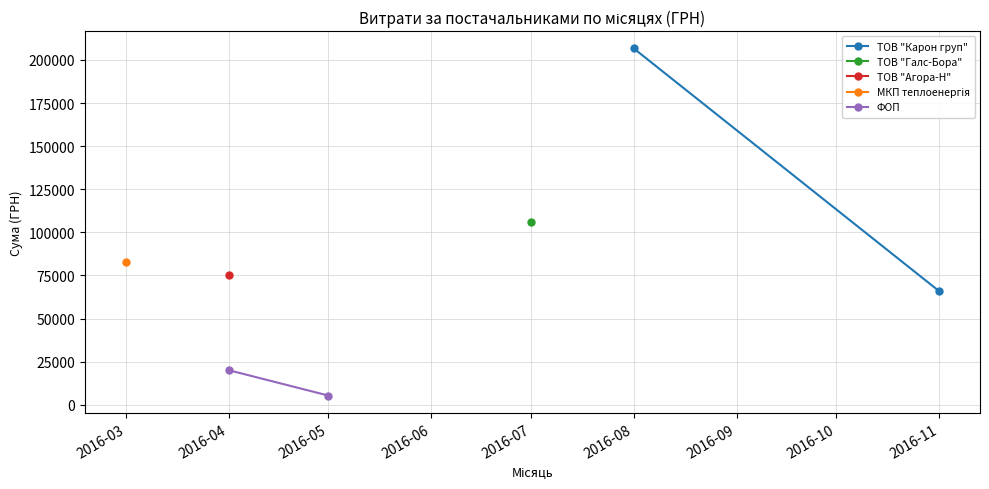

What is the value of the ТОВ "Карон груп" point at the 1st from the left?

206631.6